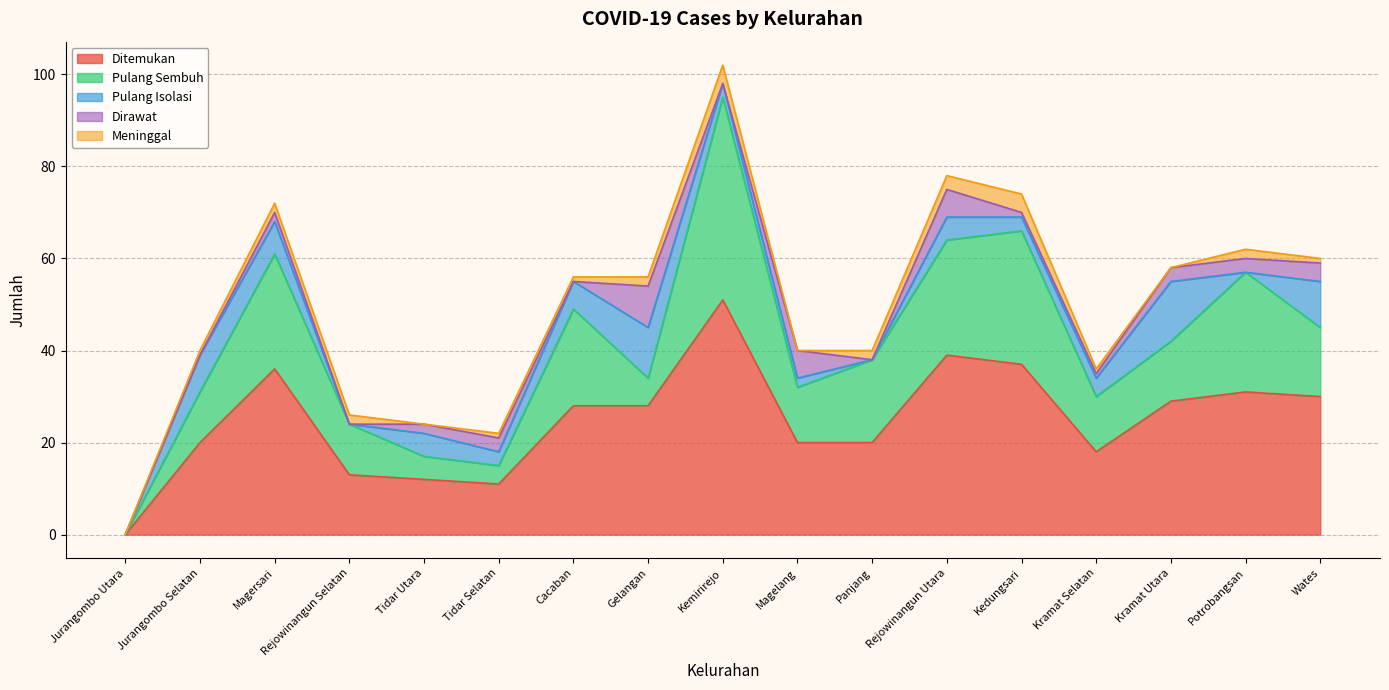

Read the Pulang Isolasi value at Jurangombo Selatan, to the nearest 5.

10